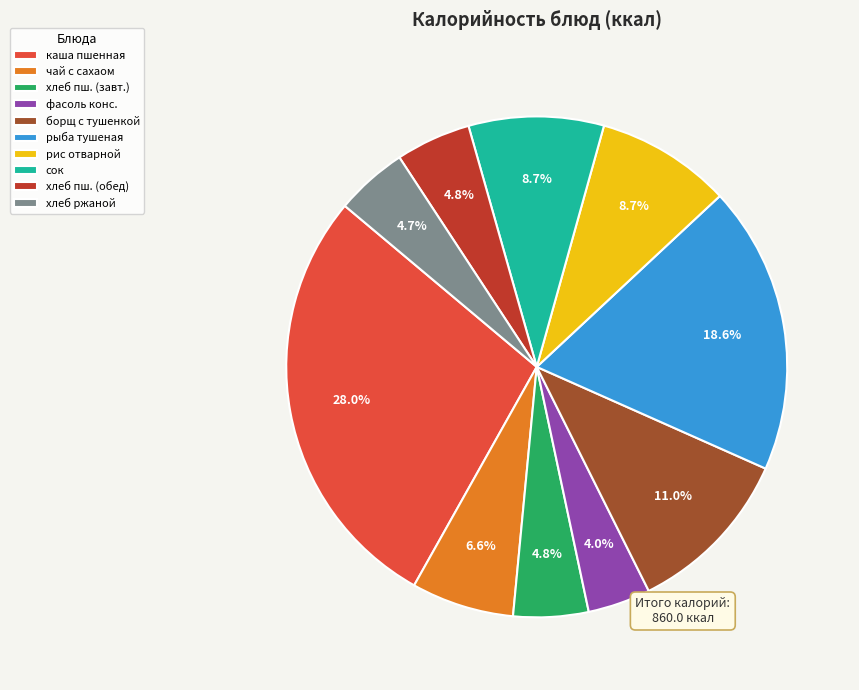

What portion of the pie excludes чай с сахаом?

93.4%